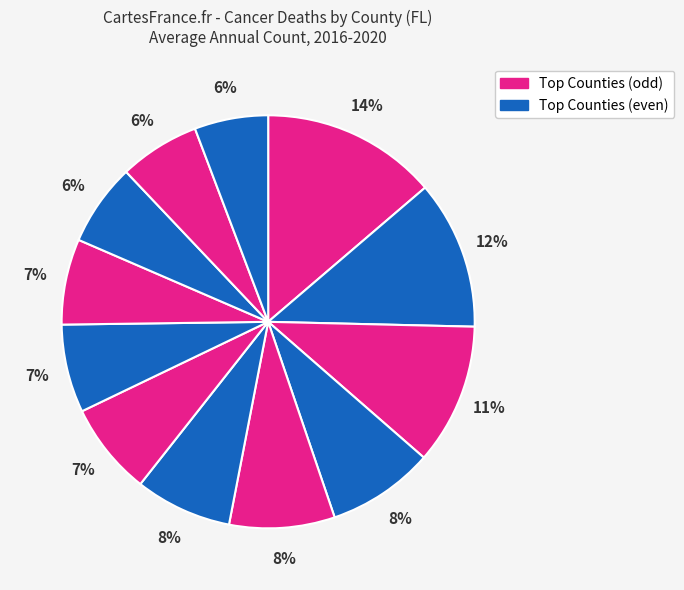

How many segments does this pie chart have?

12